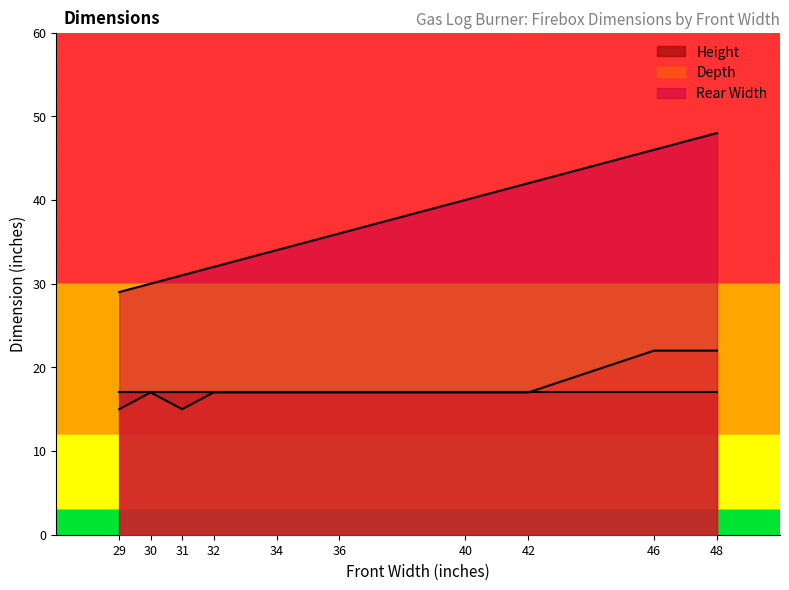

What is the smallest value displayed?

15